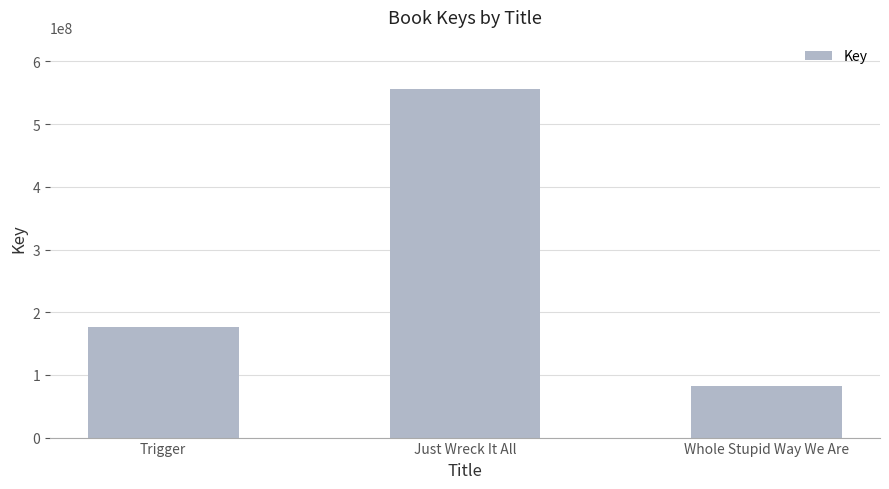

Reading right to left, transcribe all the data shown in this chart.

Whole Stupid Way We Are=82160309	Just Wreck It All=555841624	Trigger=175824875